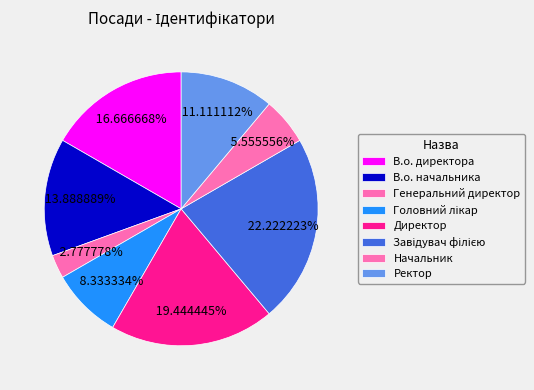

Does any single category account for the majority?

No